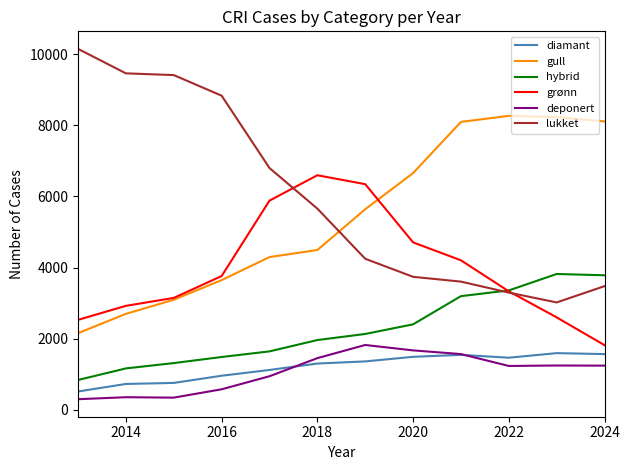

What is the maximum value shown in the chart?

10150